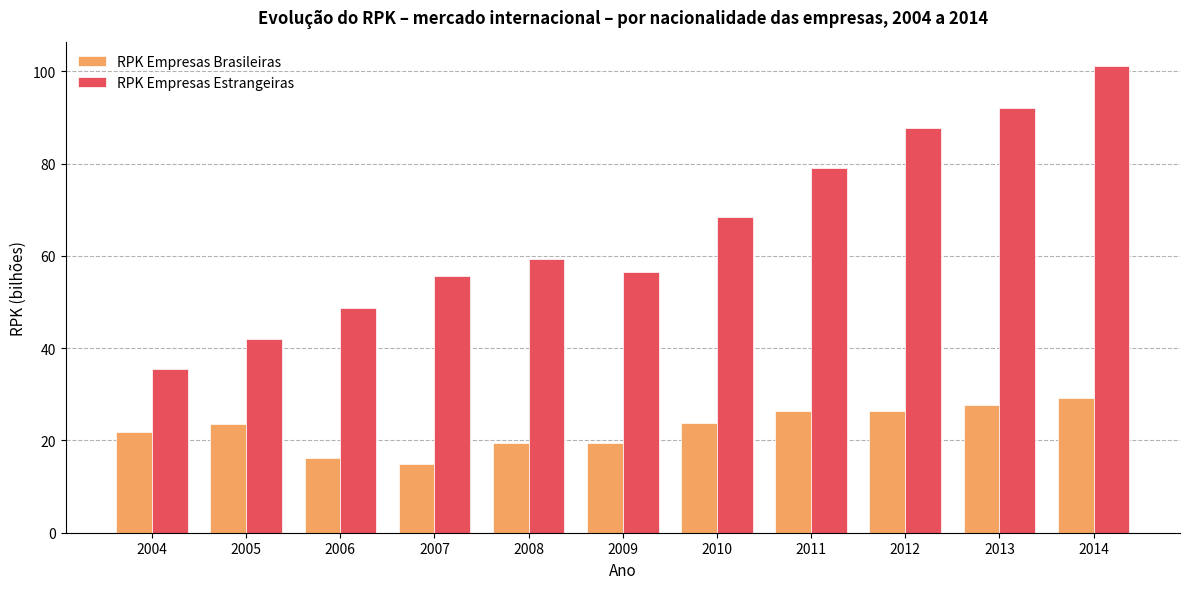

Which series has the widest spread of values?

RPK Empresas Estrangeiras